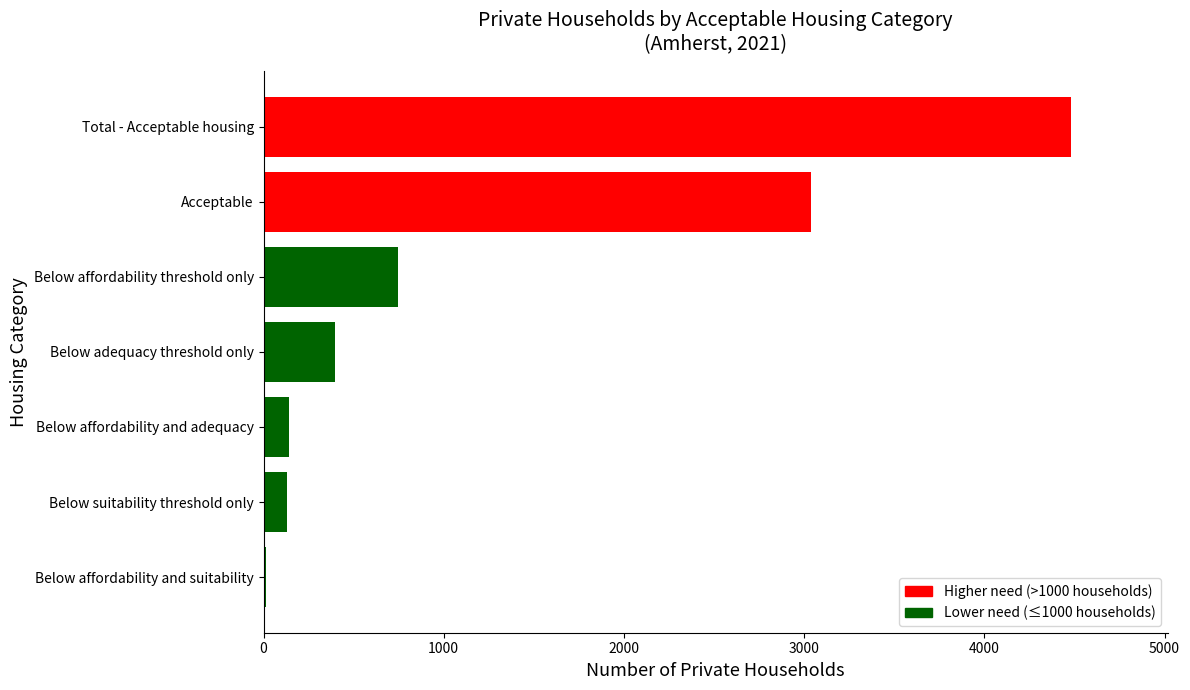

What is the greatest value displayed?

4480